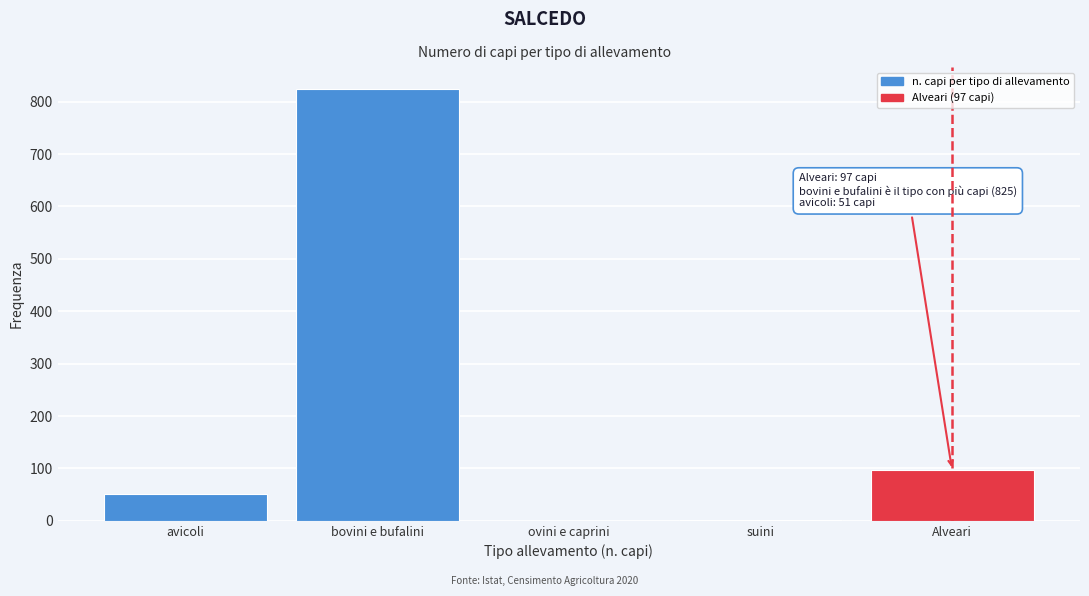

Where is the data nearest to the value 412?

Alveari